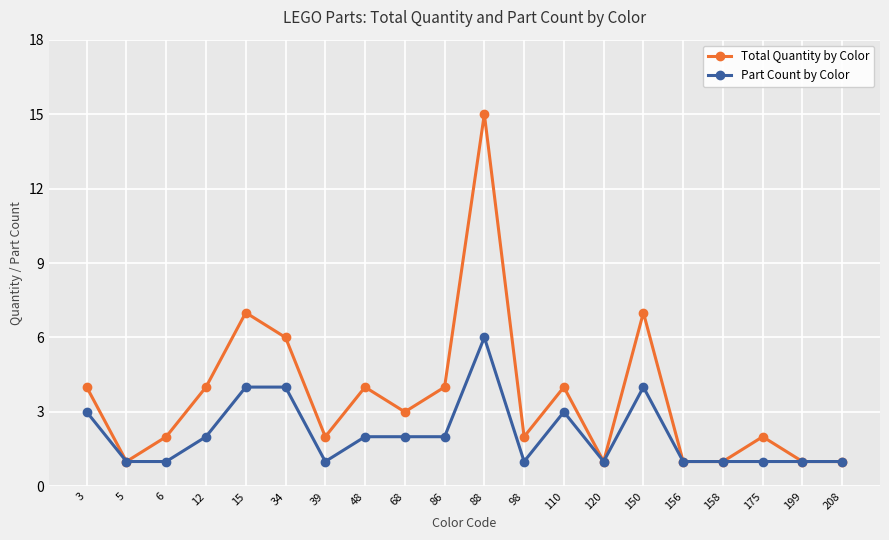

At which category is the sum across all series the highest?

88